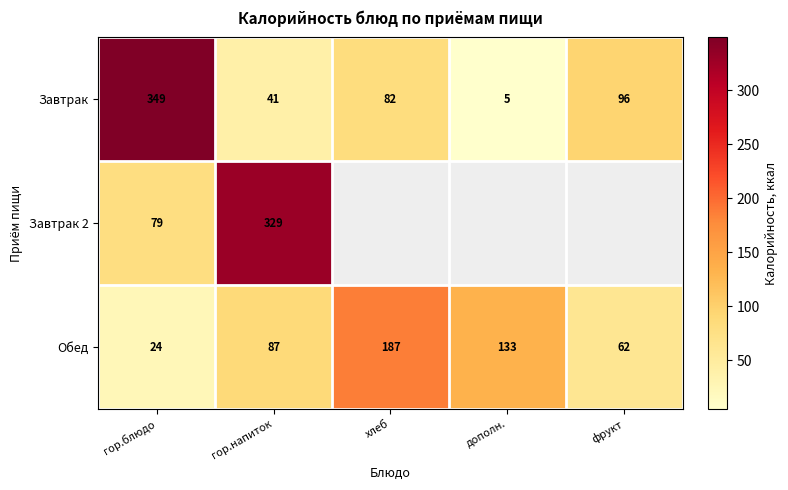

At гор.блюдо, list the series in order from smallest to largest.

Обед, Завтрак 2, Завтрак